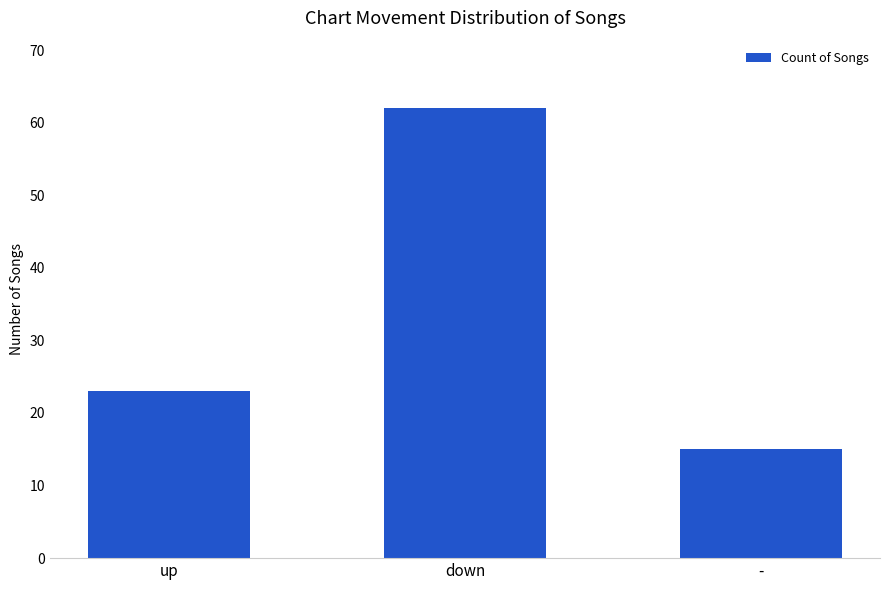

Which label corresponds to the largest value in the chart?

down